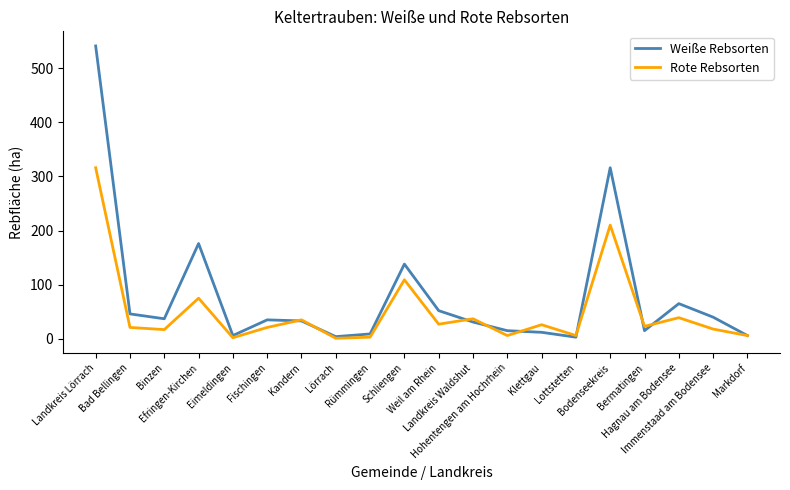

How many categories are shown in the chart?

20